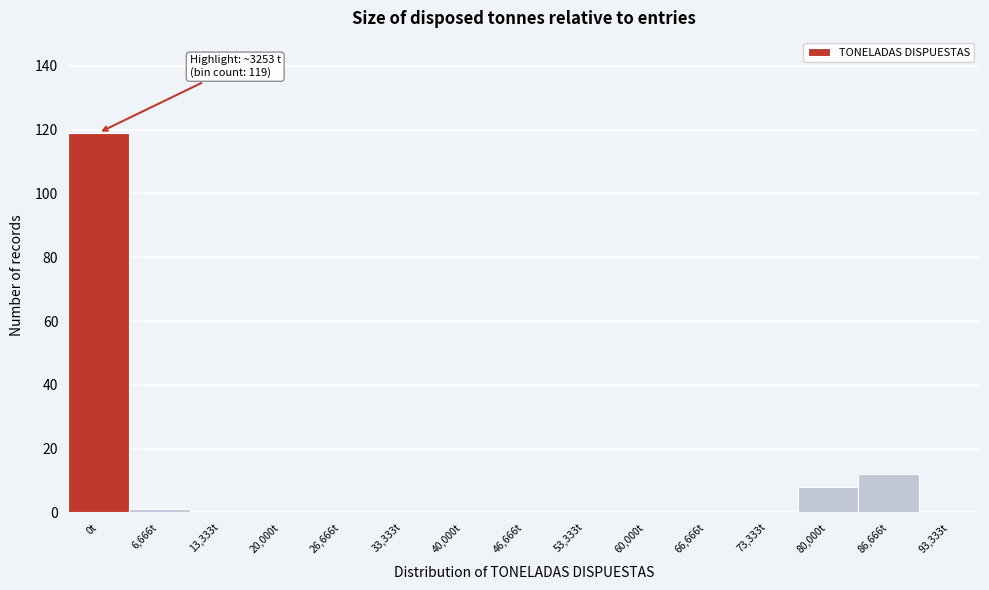

Reading left to right, list all the values displayed in this chart.

0t=119	6,666t=1	13,333t=0	20,000t=0	26,666t=0	33,333t=0	40,000t=0	46,666t=0	53,333t=0	60,000t=0	66,666t=0	73,333t=0	80,000t=8	86,666t=12	93,333t=0